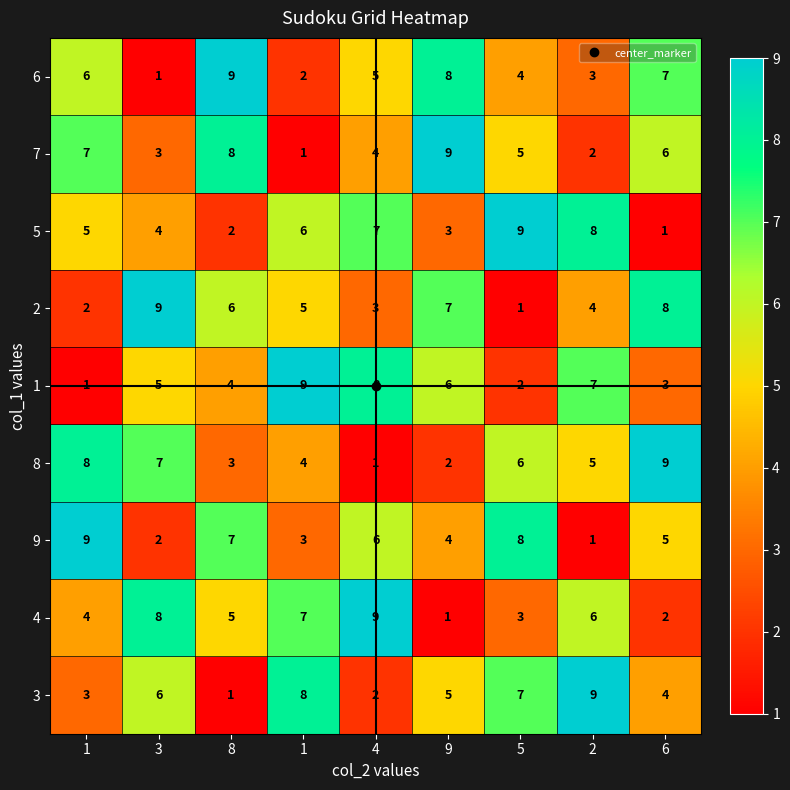

Count the number of categories in the chart.

9